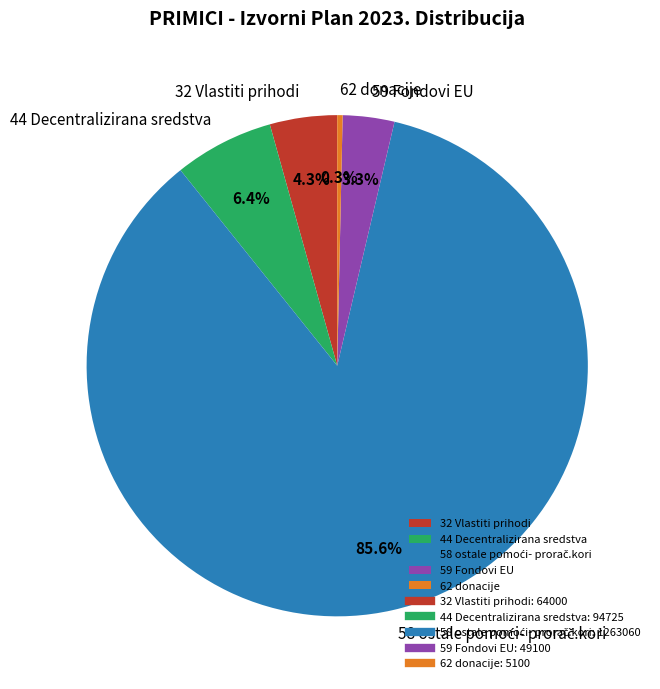

Which has a higher value, 62 donacije or 44 Decentralizirana sredstva?

44 Decentralizirana sredstva